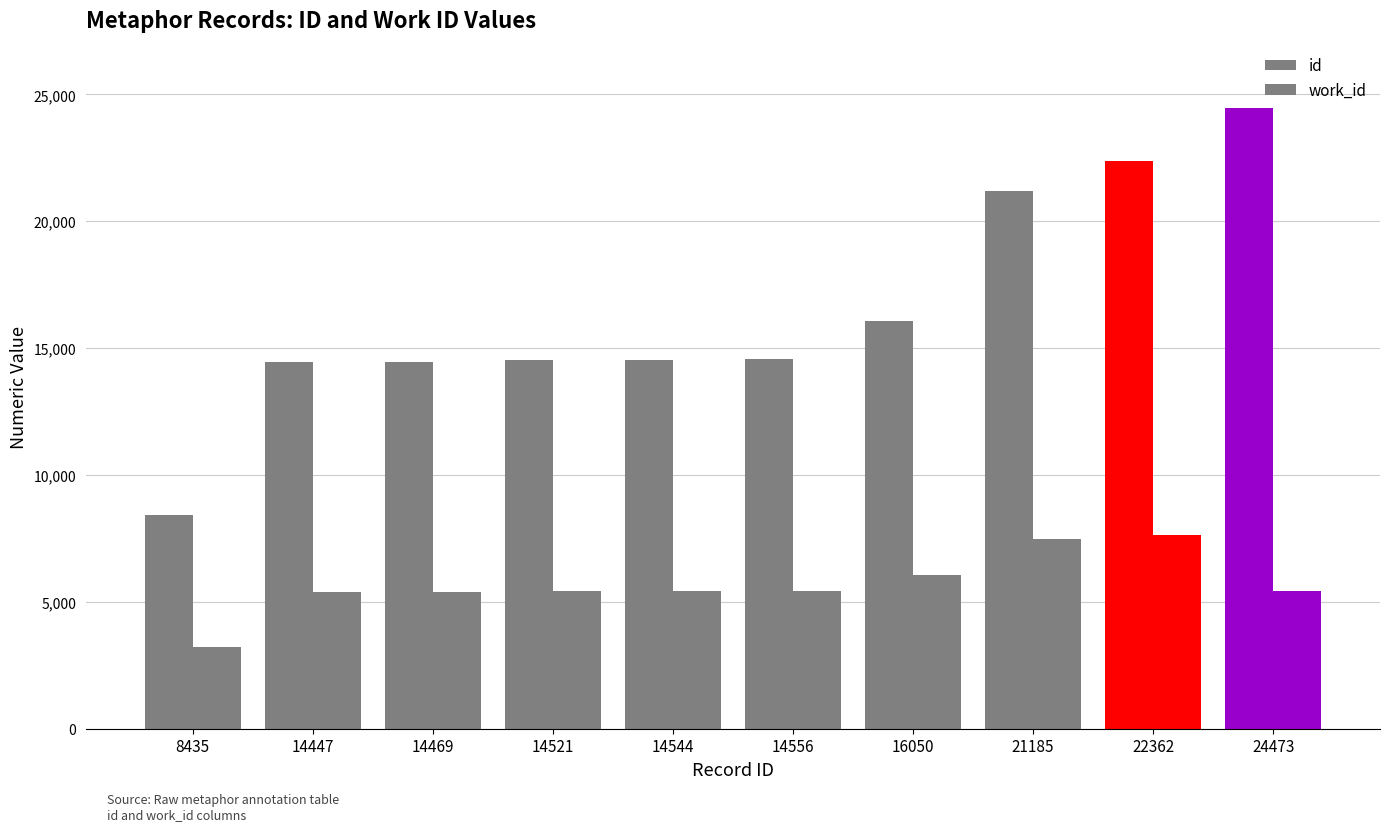

Are the bars grouped side by side (vs. stacked)?

Yes